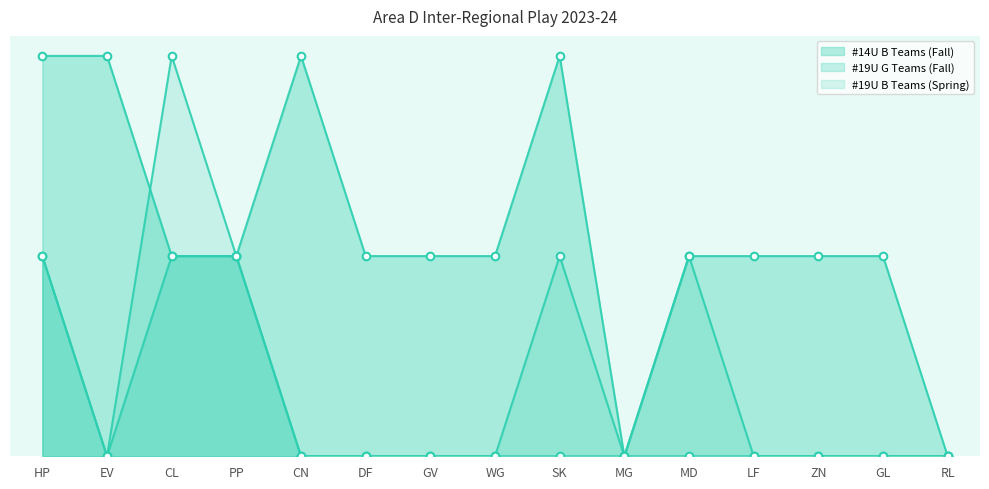

Which series has the largest Y range (max minus min)?

#14U B Teams (Fall)